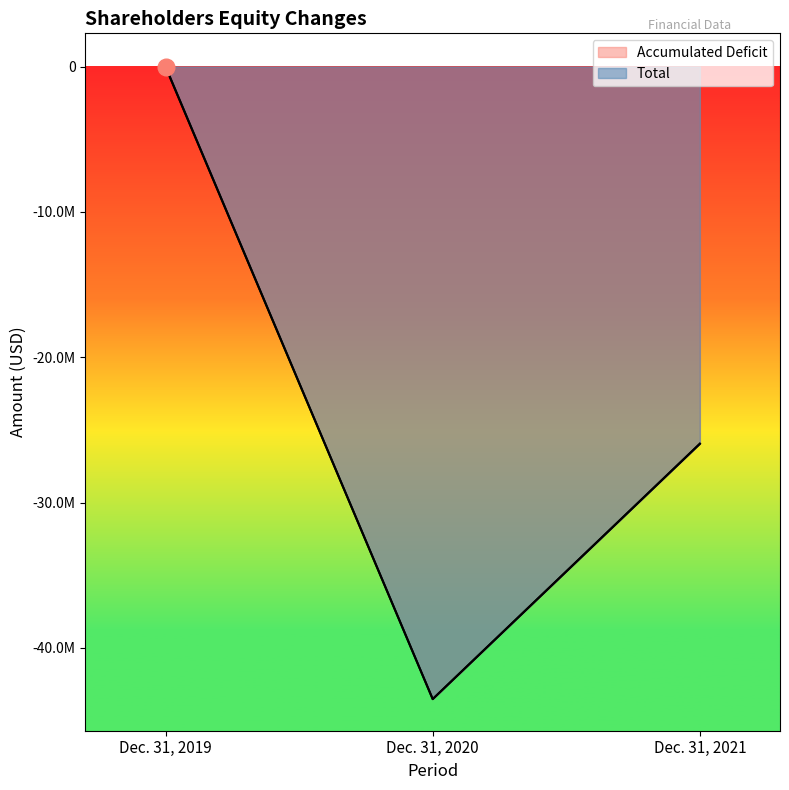

List the series in order of their peak value, lowest first.

Accumulated Deficit, Total